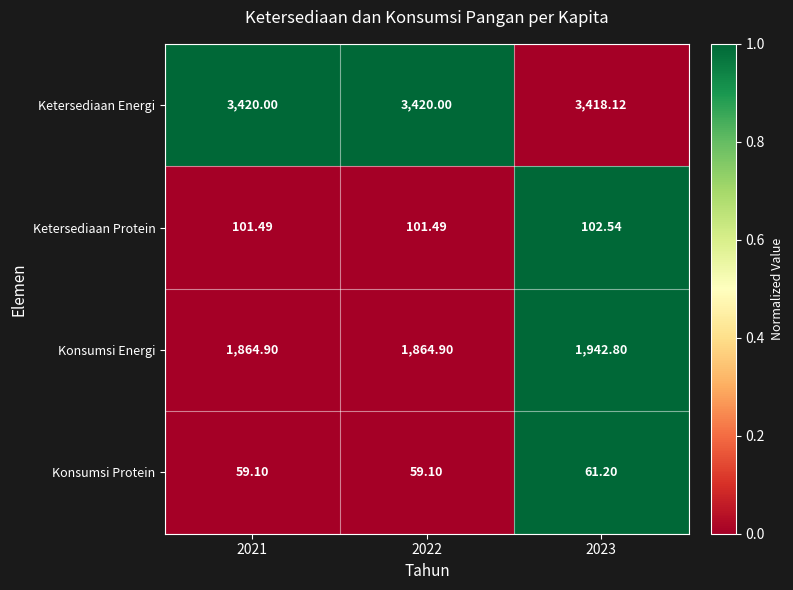

Which series has the largest total across all categories?

Ketersediaan Energi